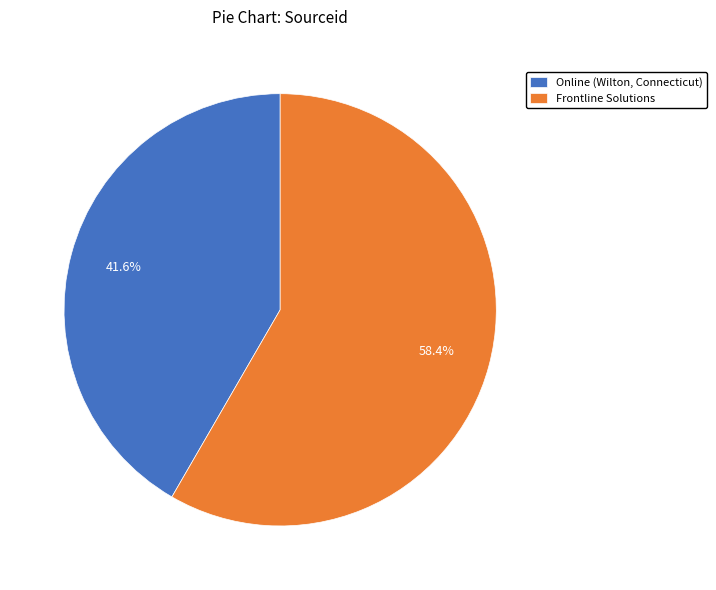

What is the ratio of the value at Online (Wilton, Connecticut) to the value at Frontline Solutions?

0.7